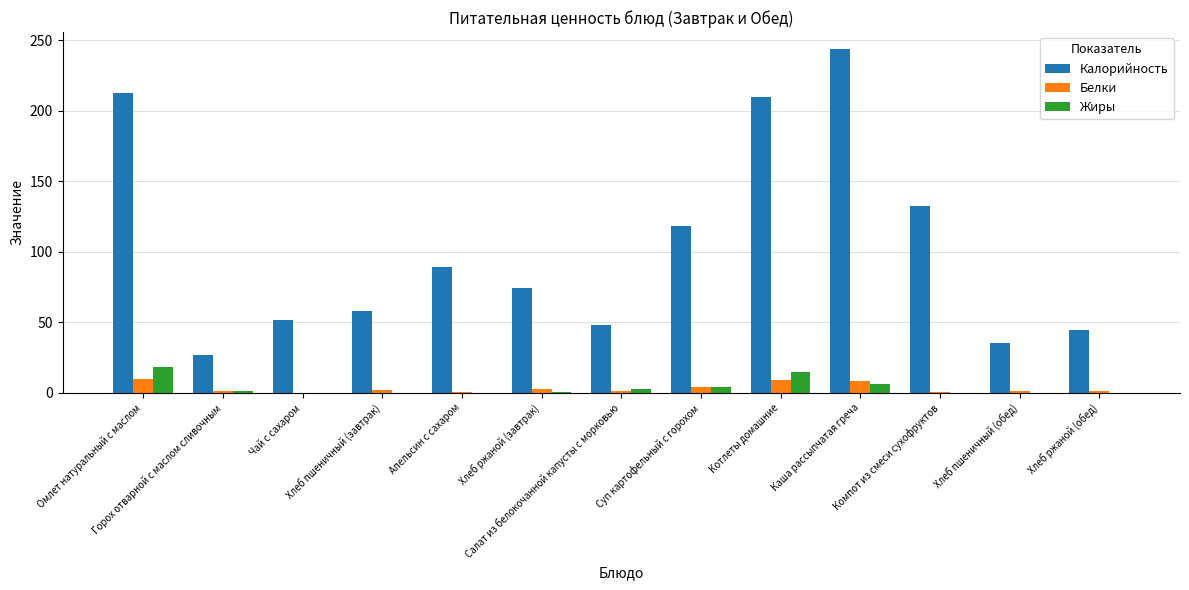

What is the sum of all Калорийность values?

1346.3